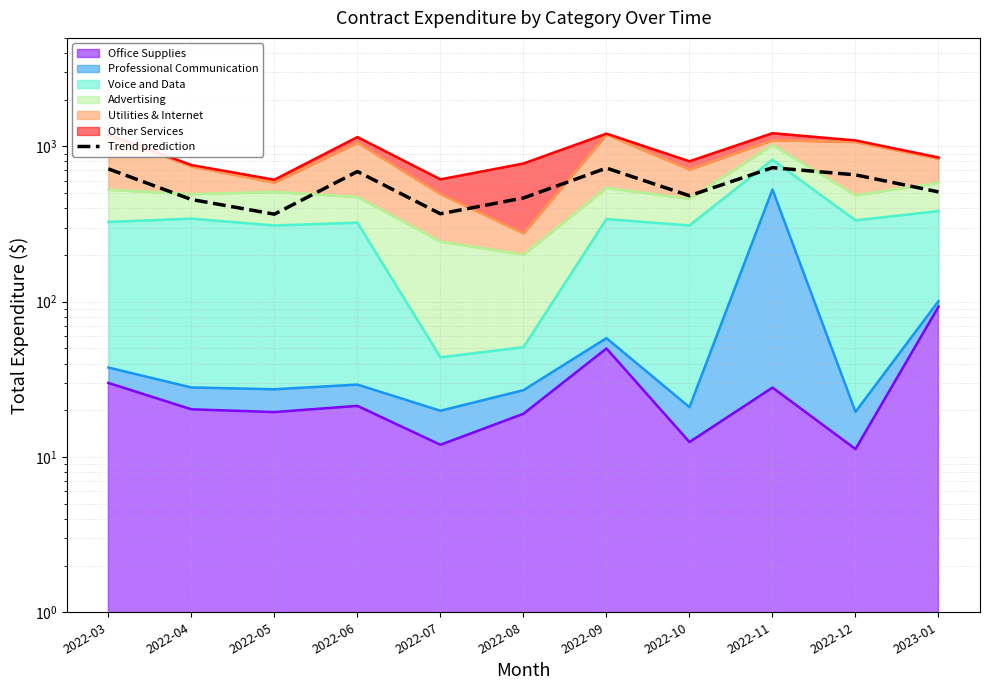

The value at 2022-04 is 196.0. True or false?

False